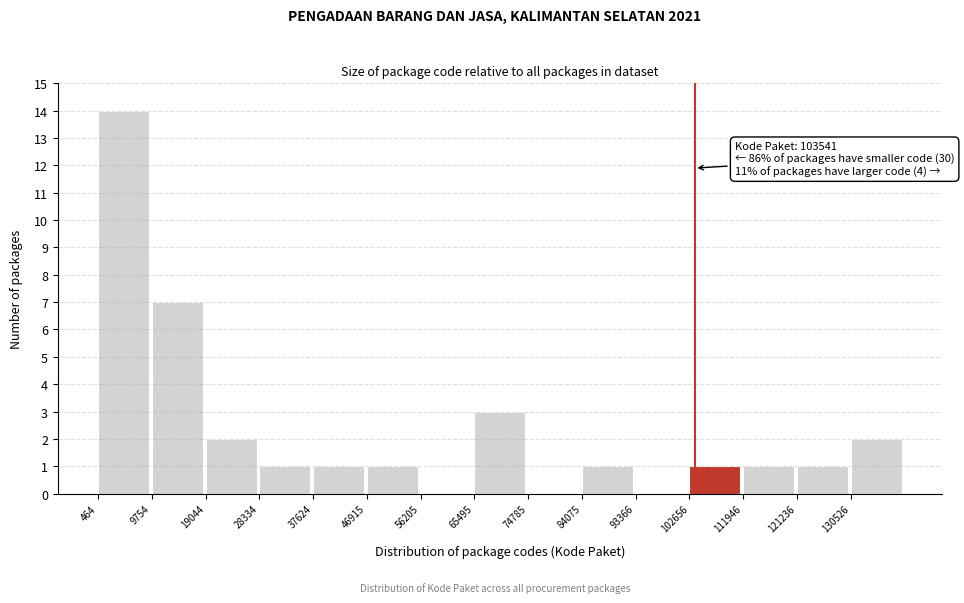

Which range on the x-axis has the tallest bar?

0 to 10000